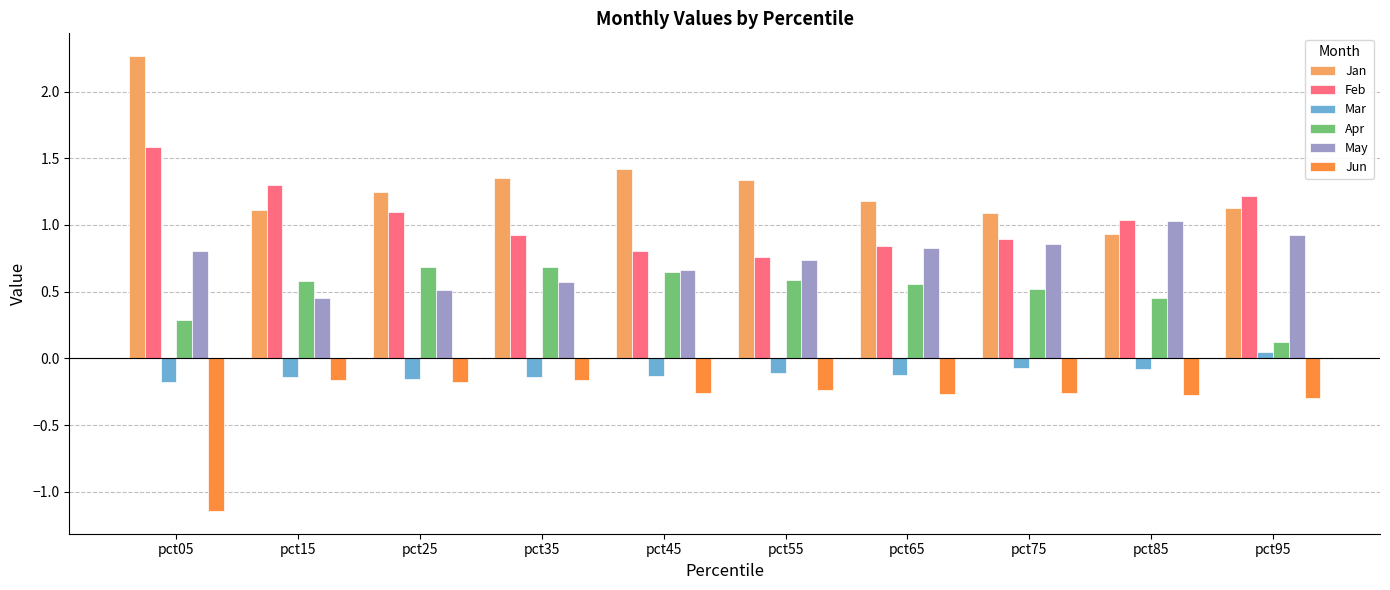

List the series in order of their peak value, lowest first.

Jun, Mar, Apr, May, Feb, Jan